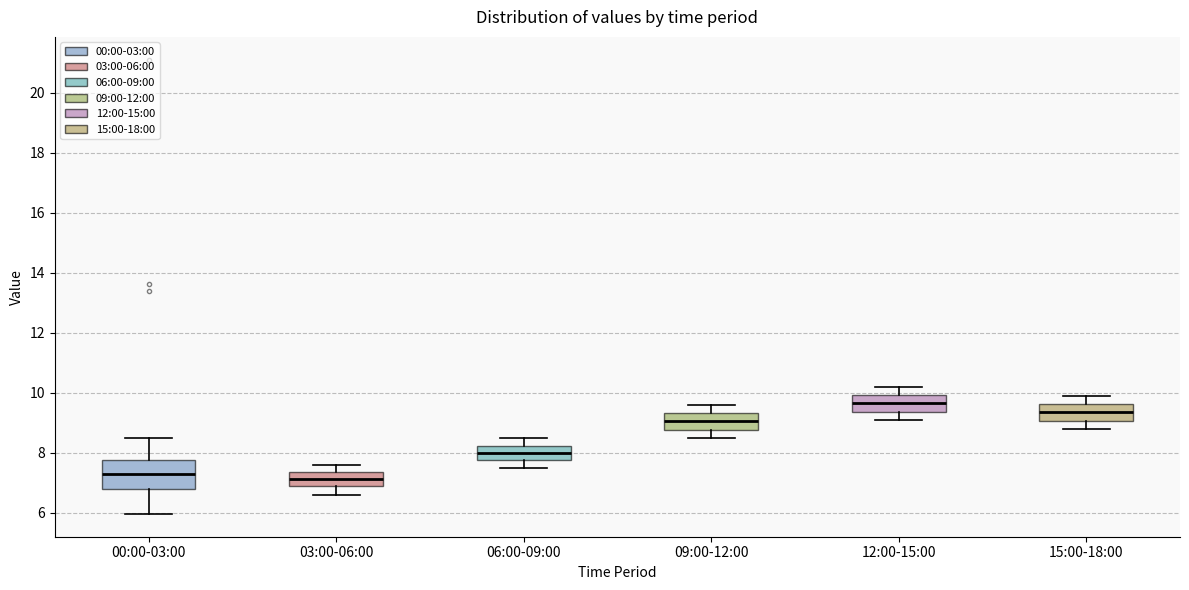

Where does the lower whisker of the box for 15:00-18:00 end on the y-axis? The values are not printed on the chart, so give them approximately, as read against the axis.

8.8